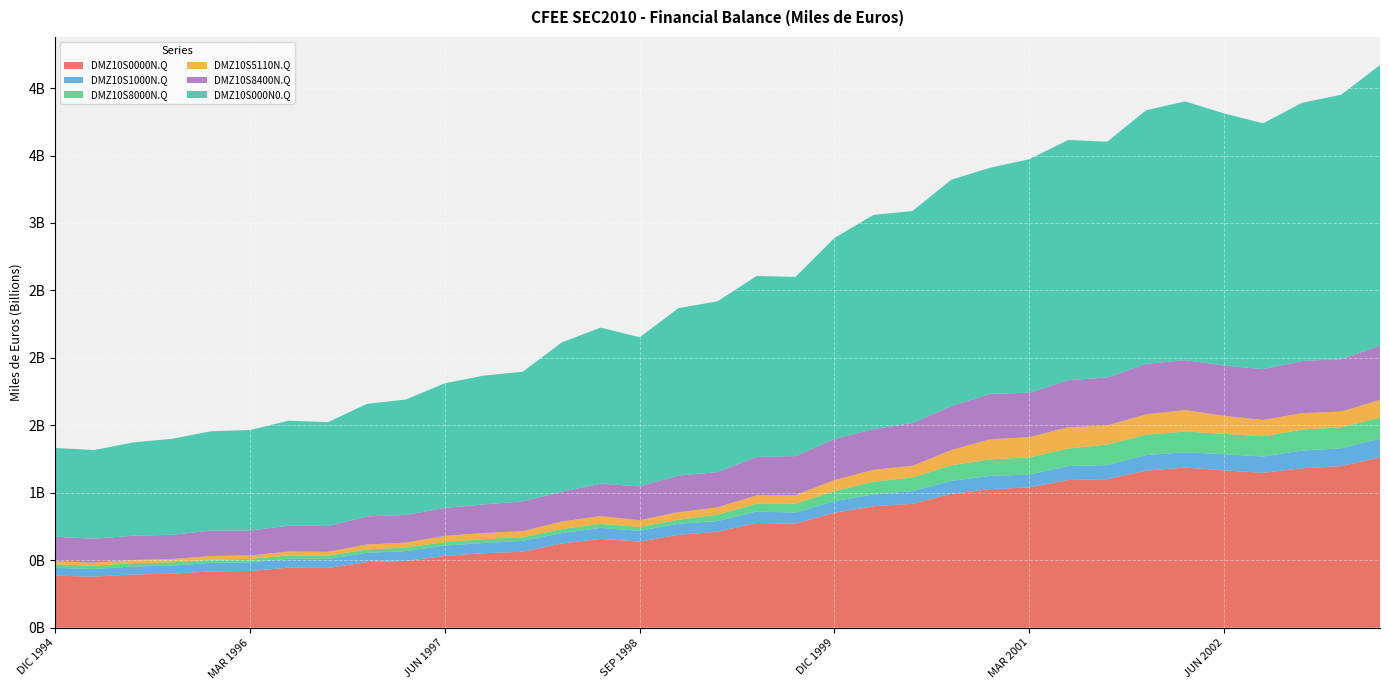

Reading left to right, what are all the values shown in this chart?

DMZ10S0000N.Q: 385420112	378477188	394256923	400001768	417819629	420181864	445412364	442749683	486127221	494883789	531956138	552216995	562847361	624080442	658233986	637950197	688559803	711502882	776165432	771298199	851990210	900293435	918623189	992584129	1027289603	1039803326	1094891168	1100746009	1164759850	1186871666	1166270906	1148035012	1181960073	1197074383	1262999733
DMZ10S1000N.Q: 57969759	56771387	59423005	60137337	62283696	63923885	66677632	66883980	68276401	72294745	76685946	75173126	80584301	77326704	81524348	79890713	81576925	78703772	84033508	82196303	85692794	87223838	94118977	95460491	98375992	94949380	103254265	104642986	114942700	113281860	119844793	120577985	130843105	132610261	138728395
DMZ10S8000N.Q: 25540764	24390393	24350553	24033398	24973572	25911199	24204553	24356200	25288640	26748692	26235676	28059713	27534375	29420847	30145980	29100872	30435677	47531860	58269988	66416775	74054208	94586978	99894293	115605389	122190729	127309699	129634483	152069545	150784168	153855347	150602156	149949963	155297780	155769249	154671617
DMZ10S5110N.Q: 23302973	21828780	23769639	24697521	26139301	25242295	28484434	28393383	36897680	36846297	45411831	46567162	43771228	55909768	57811747	49109885	56210703	54560155	62178814	63069996	82598900	88570043	86993893	113550188	149065202	150250828	158359929	141368784	151422903	159132791	133589009	121115091	122063941	116384811	132177996
DMZ10S8400N.Q: 181957486	177637631	179941580	179625176	188069280	184292752	191566611	191755874	207240799	205043326	207418760	211674530	221874113	221219359	238799912	251947483	270675007	260818118	285333739	288918677	303923331	301256021	317242322	325614527	336526132	329151967	348124862	355970737	373939229	370100623	373158766	376517904	386471205	388501965	401078117
DMZ10S000N0.Q: 658363243	657563245	691462794	711548355	736962219	745420275	778343063	769320757	835017770	855584327	923832997	954950017	960607716	1106173503	1157951082	1104578917	1241403191	1266251627	1340560501	1328574477	1490336705	1587564781	1571452542	1678331053	1676157420	1731268842	1780970931	1747736023	1880032866	1917786775	1868341897	1822326564	1914388746	1959792855	2080688493